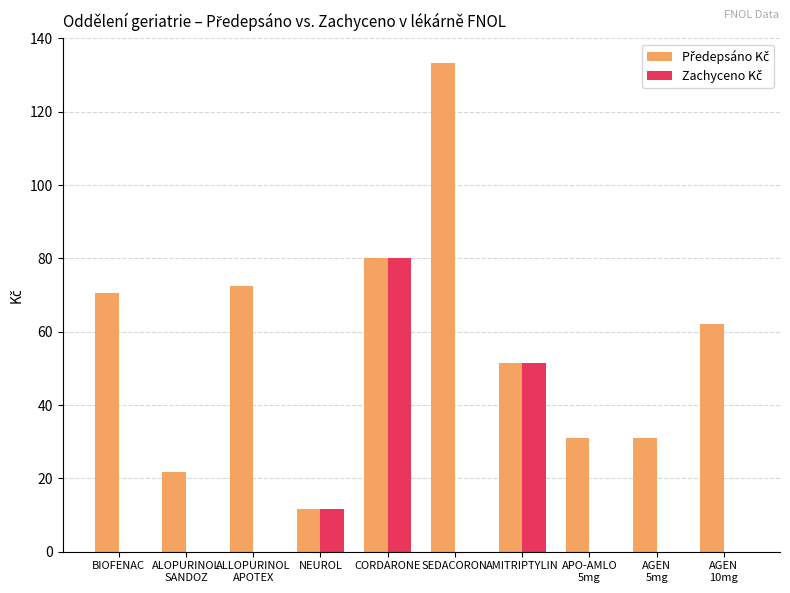

Count the number of data series in this chart.

2